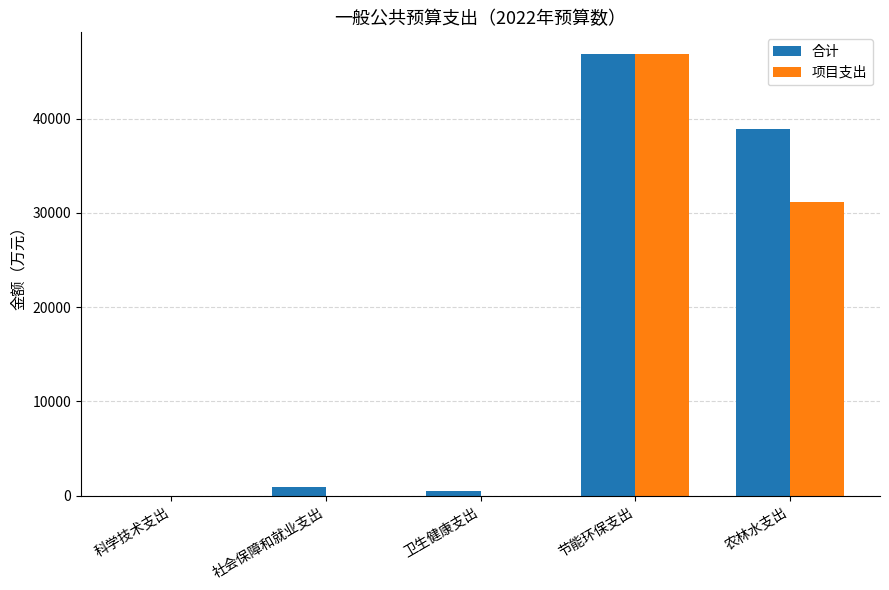

What are all the series names shown in the legend?

合计, 项目支出